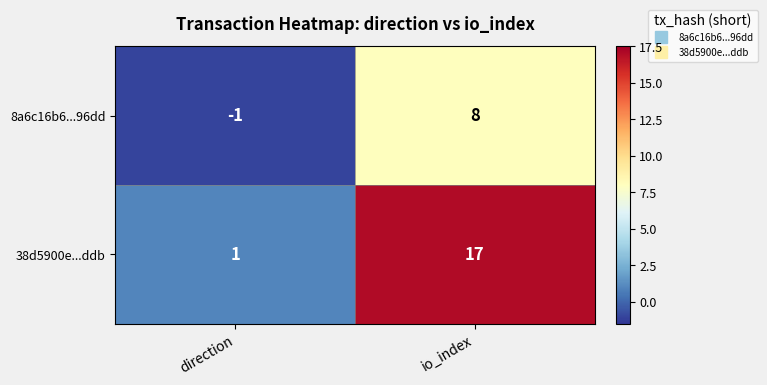

At which category does the chart reach its peak across all series?

io_index